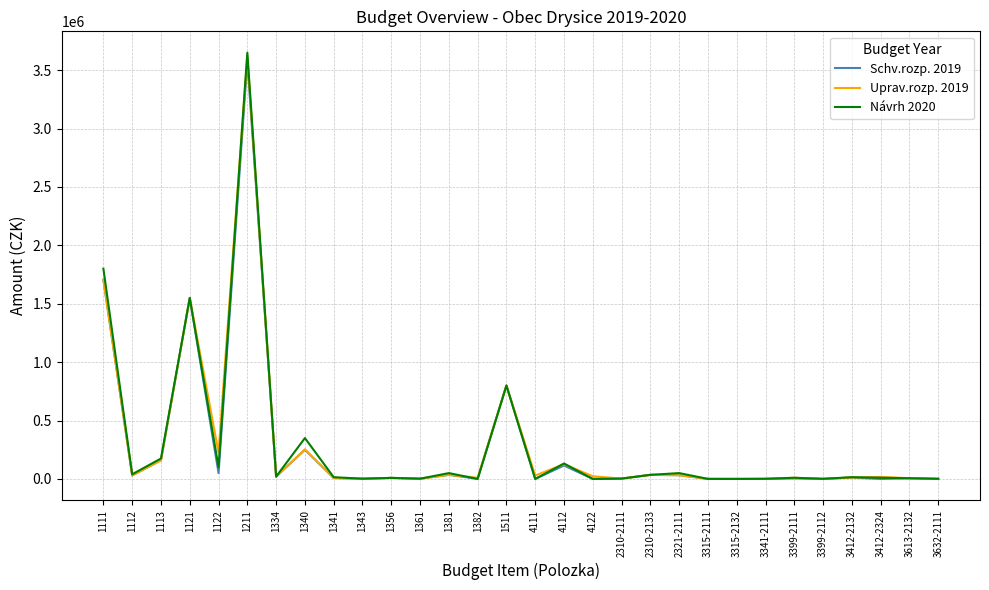

Where do Uprav.rozp. 2019 and Návrh 2020 first cross each other?

1122 and 1211